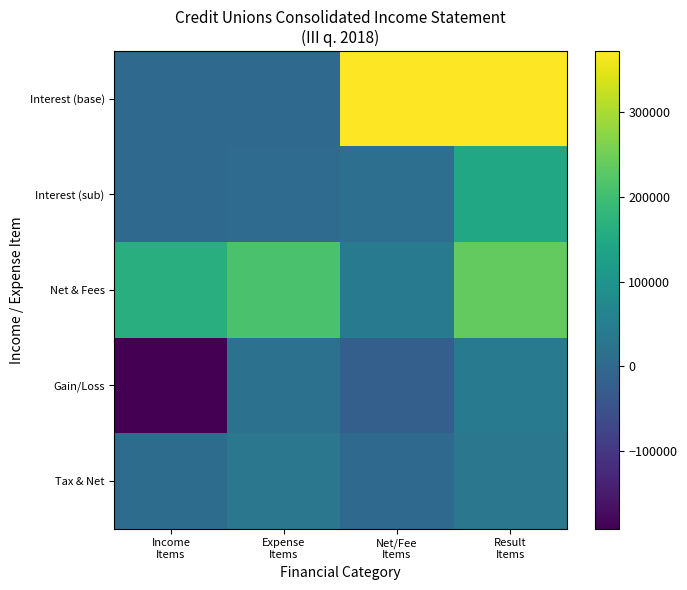

Reading right to left, what are all the values shown in this chart?

Interest (base): Result
Items=372219	Net/Fee
Items=371365	Expense
Items=854	Income
Items=0
Interest (sub): Result
Items=143877	Net/Fee
Items=13262	Expense
Items=5424	Income
Items=0
Net & Fees: Result
Items=235588	Net/Fee
Items=43624	Expense
Items=209656	Income
Items=162563
Gain/Loss: Result
Items=39825	Net/Fee
Items=-22133	Expense
Items=17692	Income
Items=-191964
Tax & Net: Result
Items=31746	Net/Fee
Items=-175	Expense
Items=32096	Income
Items=7729